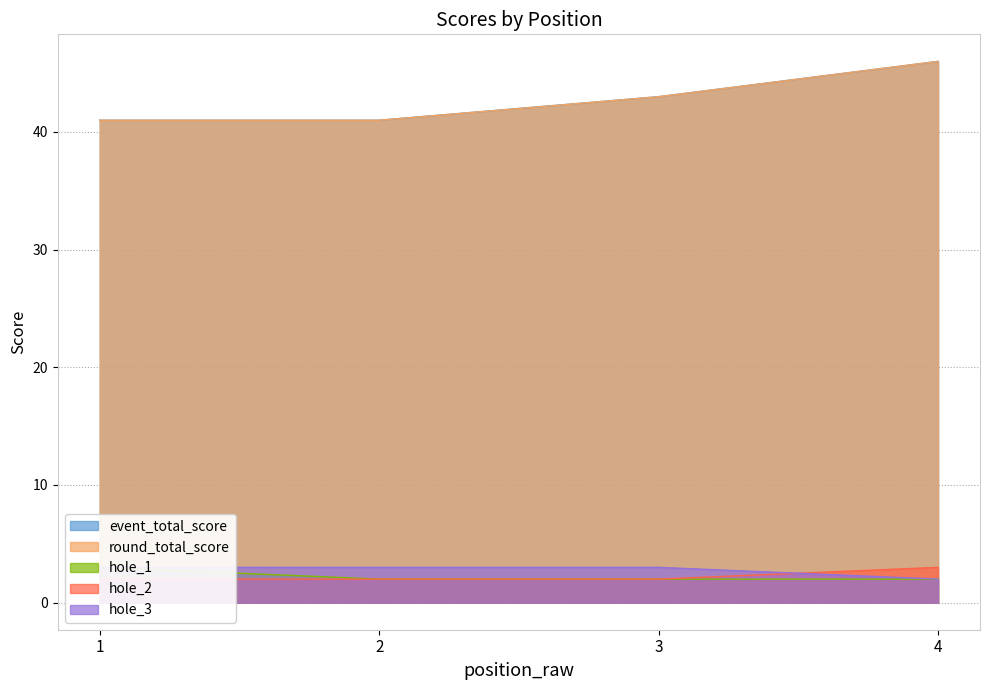

List the labels in order of round_total_score value, largest first.

4, 3, 1, 2